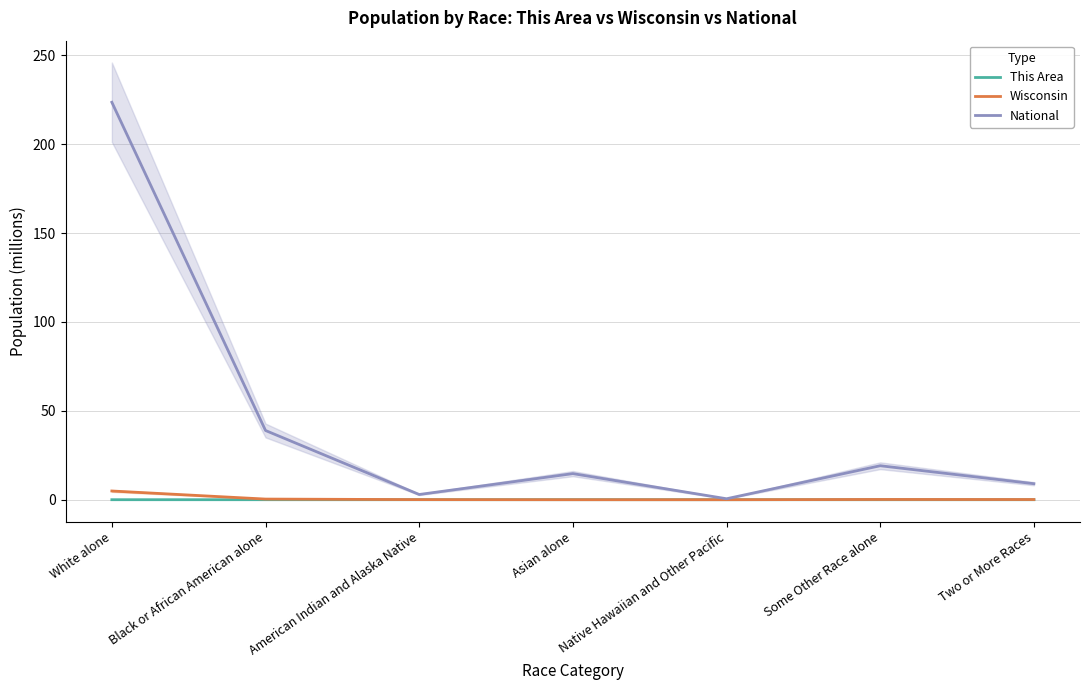

At American Indian and Alaska Native, list the series in order from largest to smallest.

National, Wisconsin, This Area